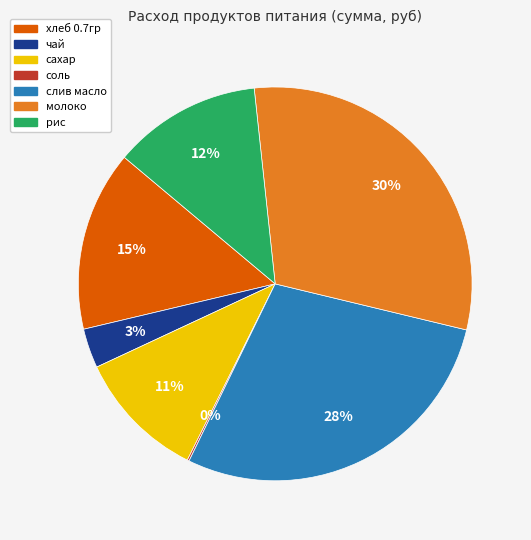

Combined, do хлеб 0.7гр and слив масло account for over 50%?

No